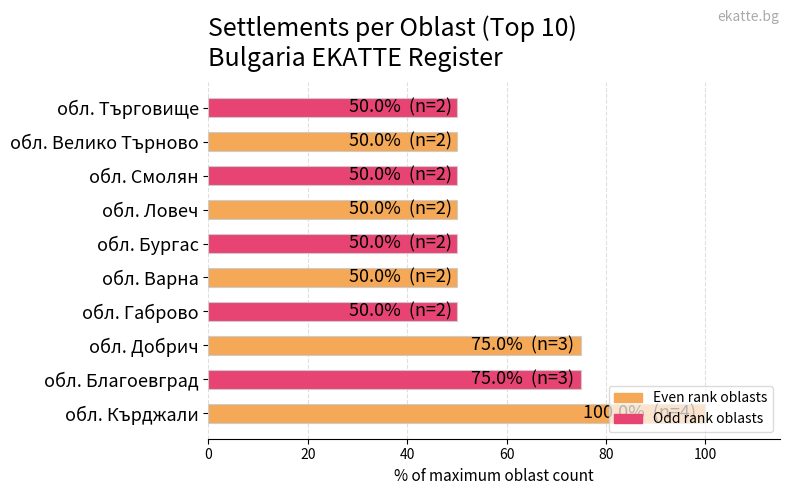

The chart shows a value of 75 at обл. Добрич. True or false?

True